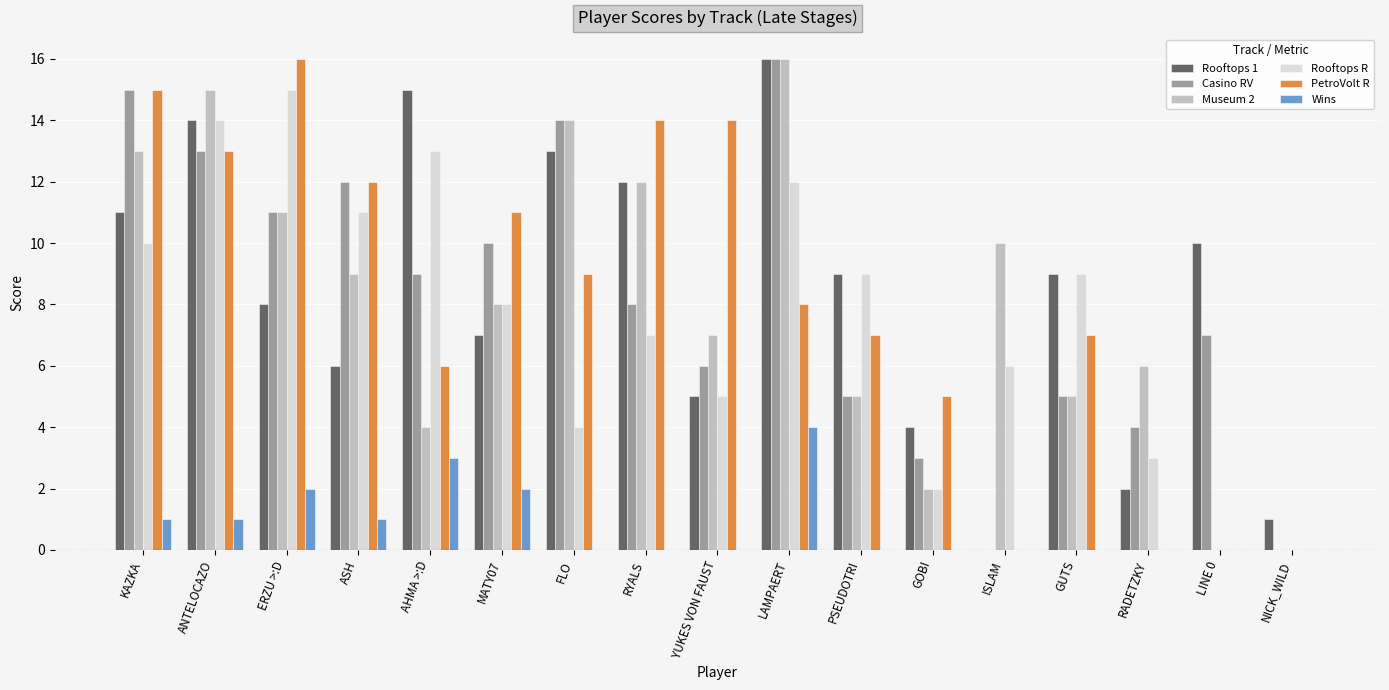

Between FLO and RADETZKY, which series saw the biggest shift?

Rooftops 1